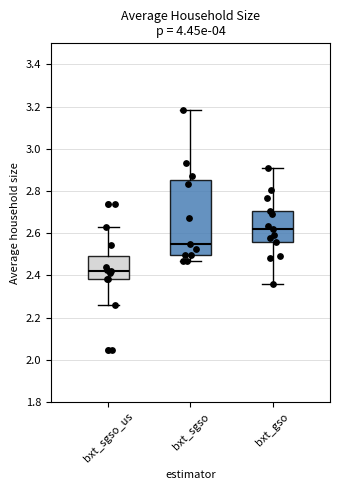

Where does the median line of the box for bxt_sgso sit on the y-axis? The values are not printed on the chart, so give them approximately, as read against the axis.

2.56